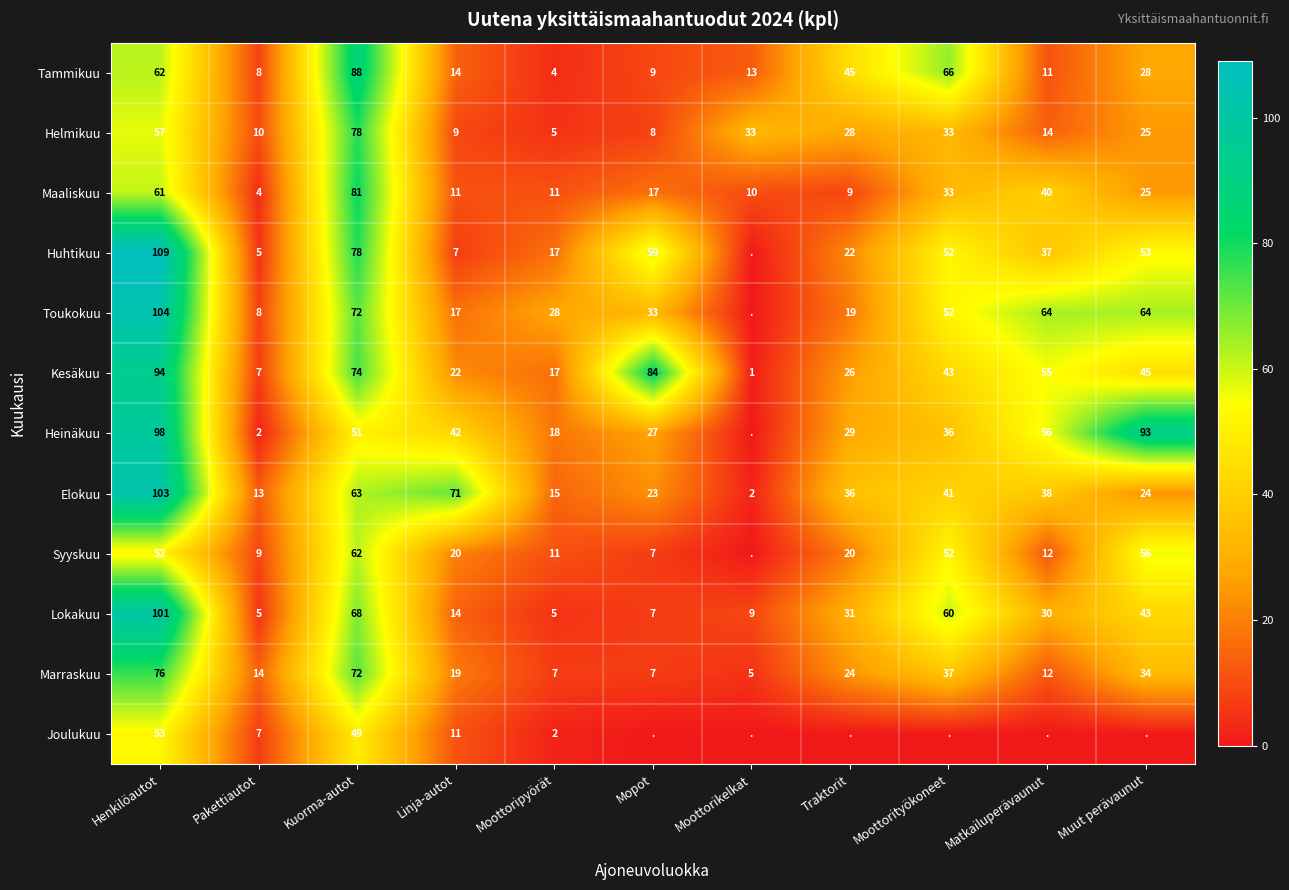

What is the total value across all series at Kuorma-autot?

836